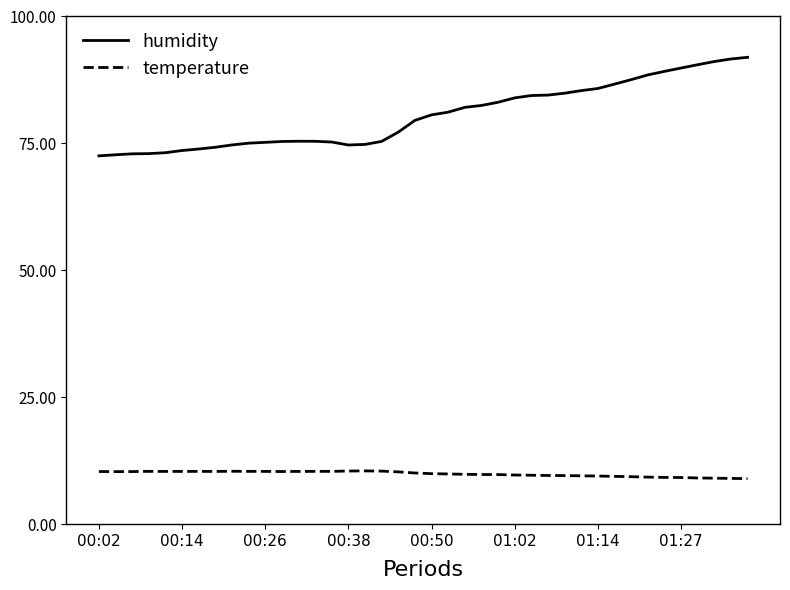

Which series has the largest range (max minus min)?

humidity